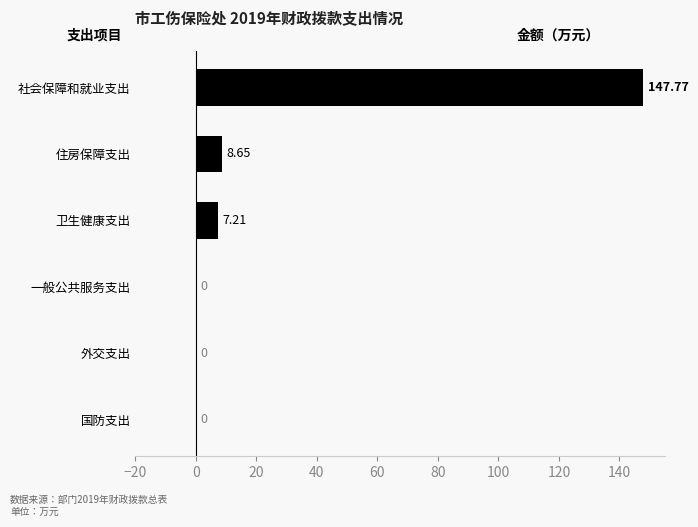

How many distinct data groups are displayed?

1